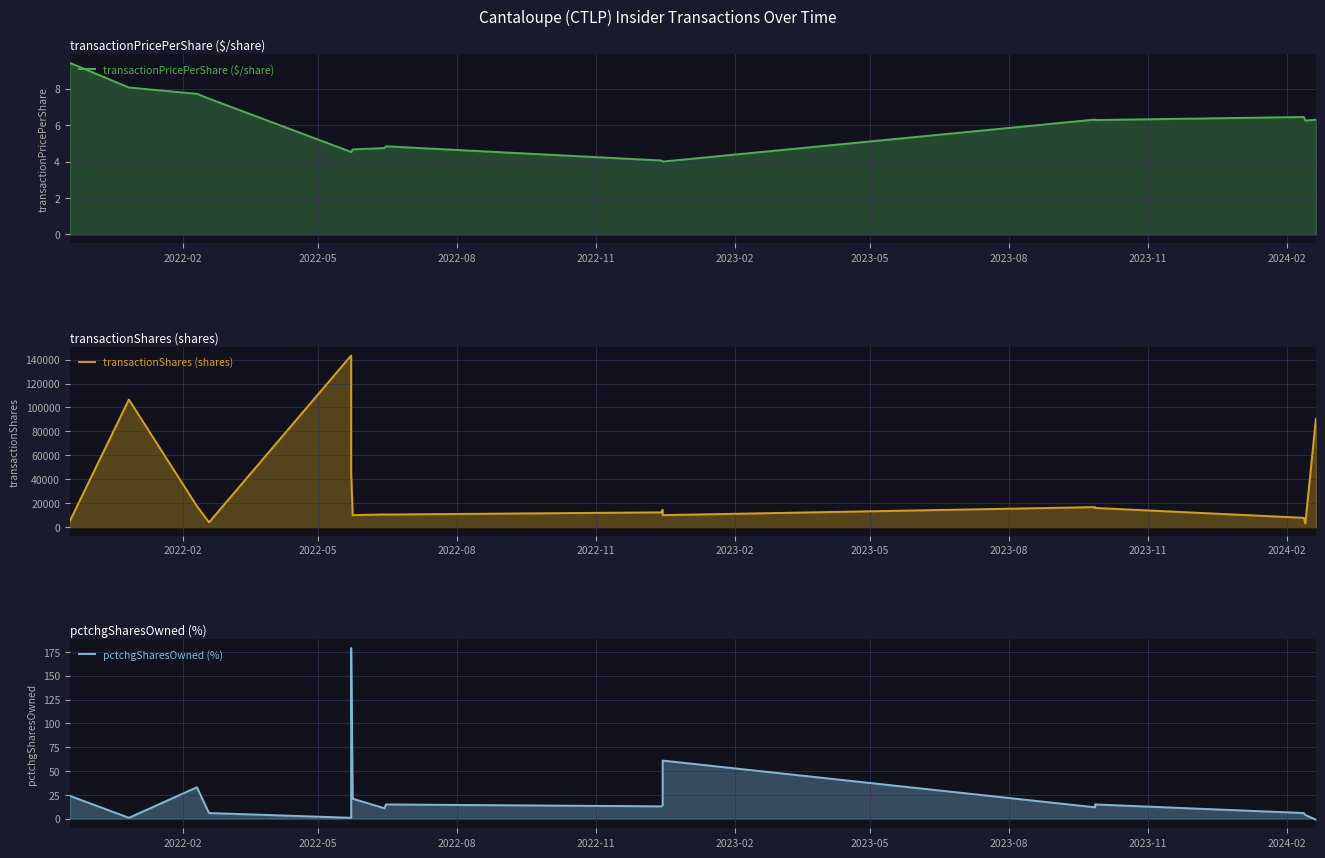

How many interior local peaks does the transactionShares (shares) series have?

5